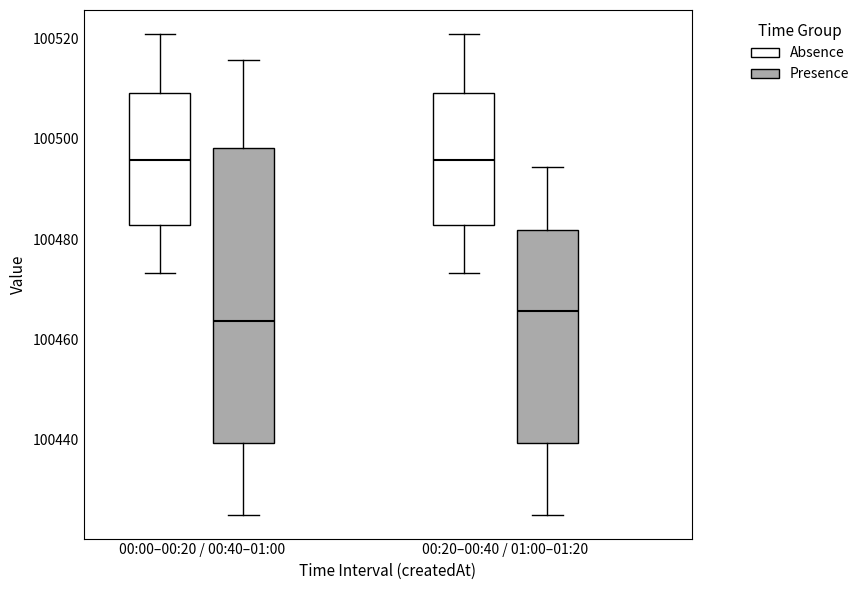

Reading left to right, read every box against the y-axis: the position of its median line, the range the box covers, and the ends of its whiskers. The values are not printed on the chart, so give them approximately, as read against the axis.

00:00–00:20 / 00:40–01:00 (Absence): median 100496, box 100482 to 100510, whiskers 100474 to 100520
00:00–00:20 / 00:40–01:00 (Presence): median 100464, box 100440 to 100498, whiskers 100426 to 100516
00:20–00:40 / 01:00–01:20 (Absence): median 100496, box 100482 to 100510, whiskers 100474 to 100520
00:20–00:40 / 01:00–01:20 (Presence): median 100466, box 100440 to 100482, whiskers 100426 to 100494